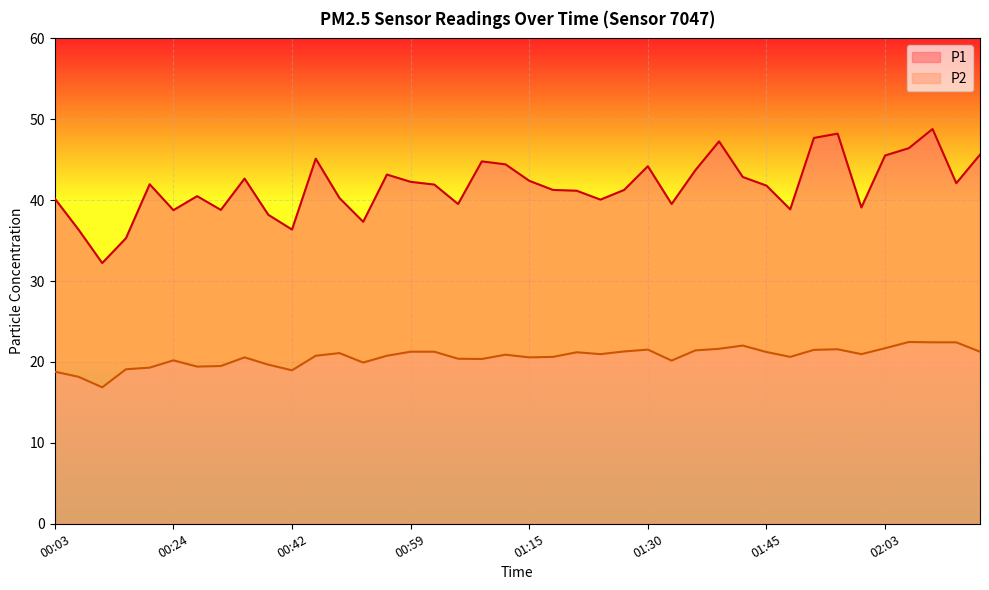

Rank the series at 02:15 from lowest to highest value.

P2, P1